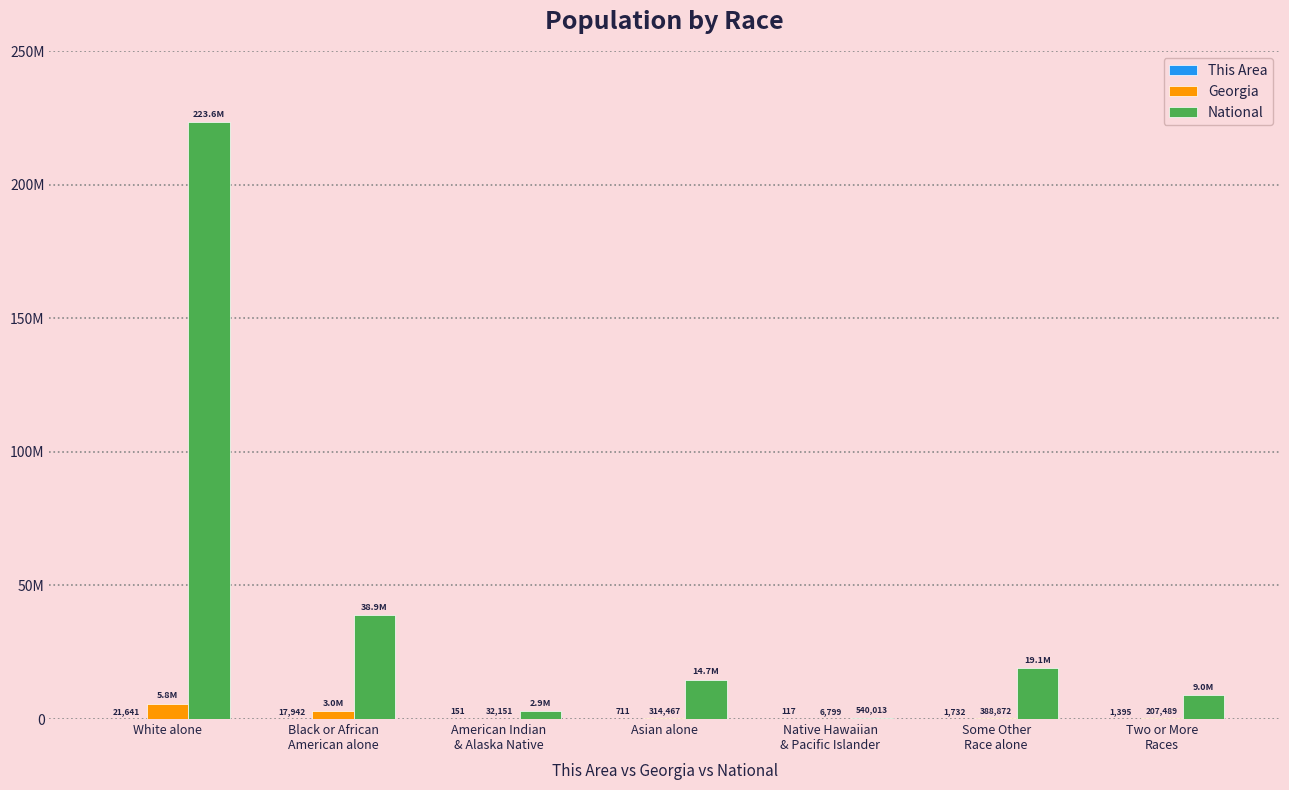

Reading right to left, list all the values displayed in this chart.

This Area: 1395	1732	117	711	151	17942	21641
Georgia: 207489	388872	6799	314467	32151	2950435	5787440
National: 9009073	19107368	540013	14674252	2932248	38929319	223553265